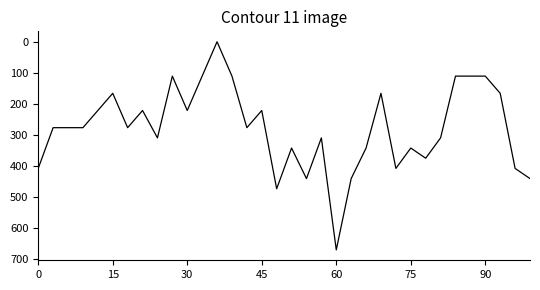

What is the difference between the maximum and minimum values?

669.1